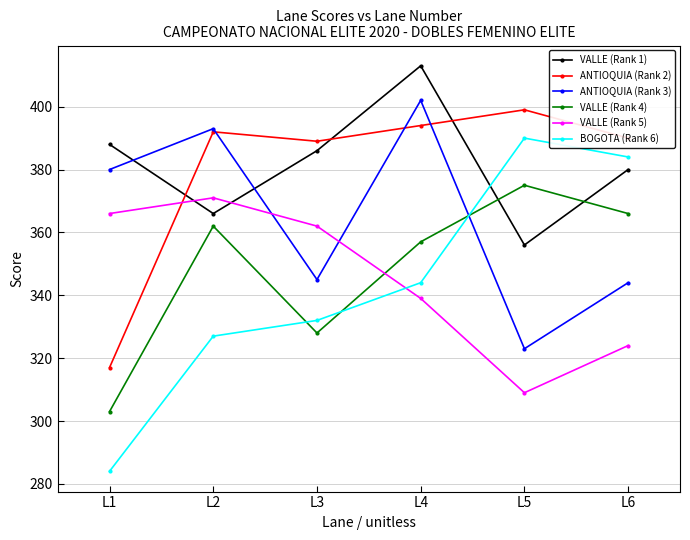

What is the difference between the maximum and minimum values in the BOGOTA (Rank 6) series?

106